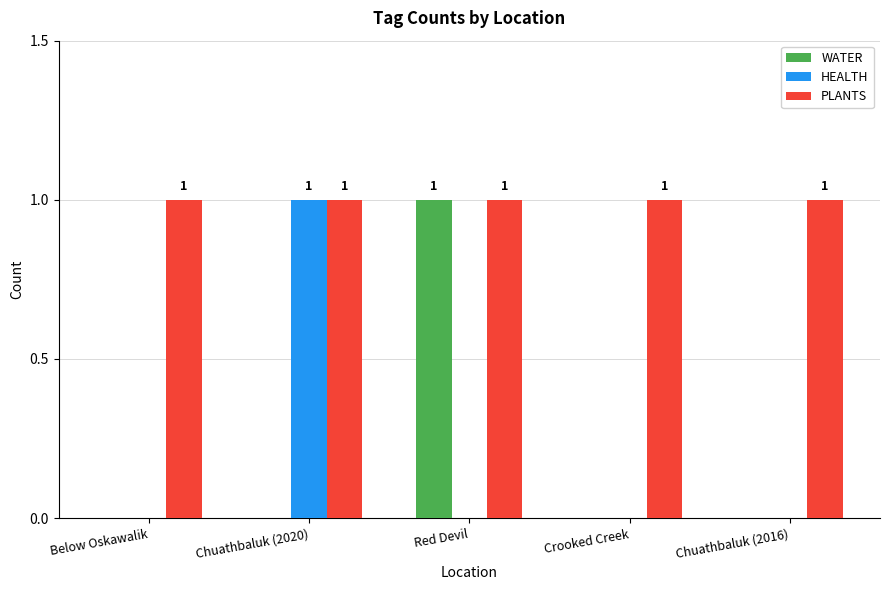

Reading right to left, what are all the values shown in this chart?

WATER: 0	0	1	0	0
HEALTH: 0	0	0	1	0
PLANTS: 1	1	1	1	1